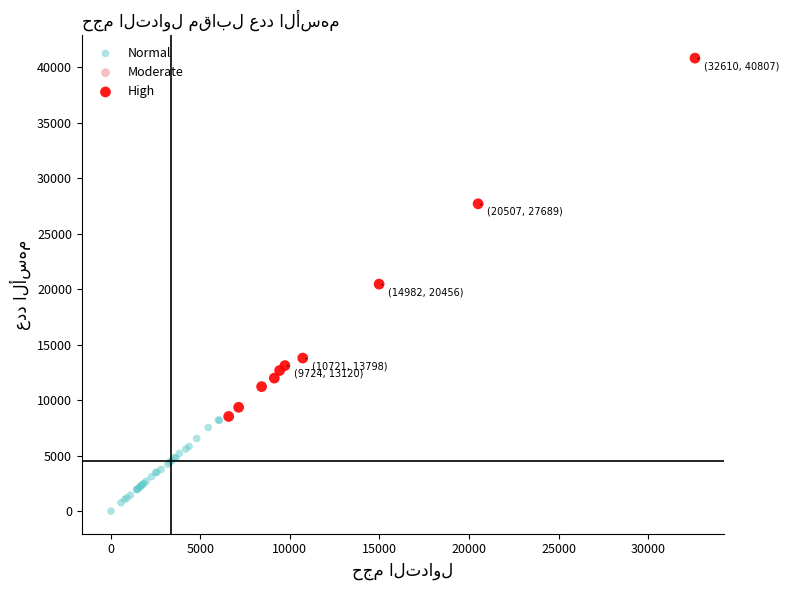

Which series contains the lowest Y value?

Normal